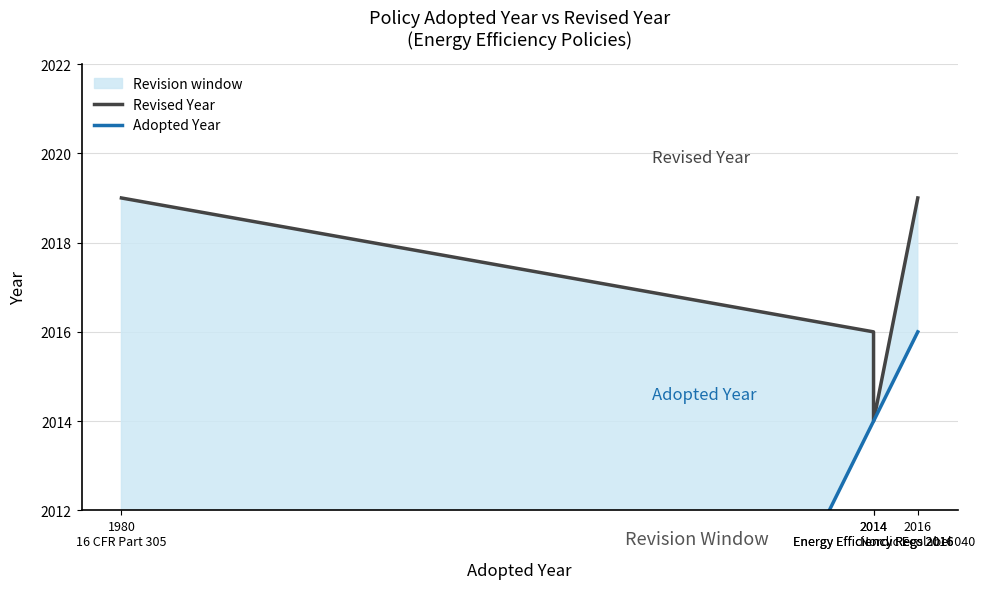

What is the lowest value of the Revised Year series?

2014